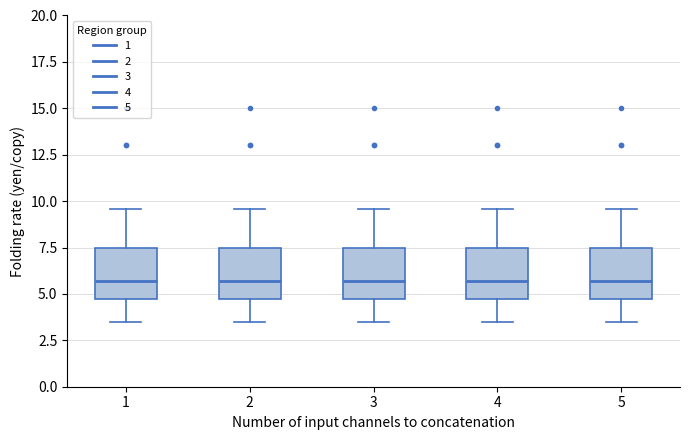

Where does the median line of the box at x = 2 sit on the y-axis? The values are not printed on the chart, so give them approximately, as read against the axis.

5.5